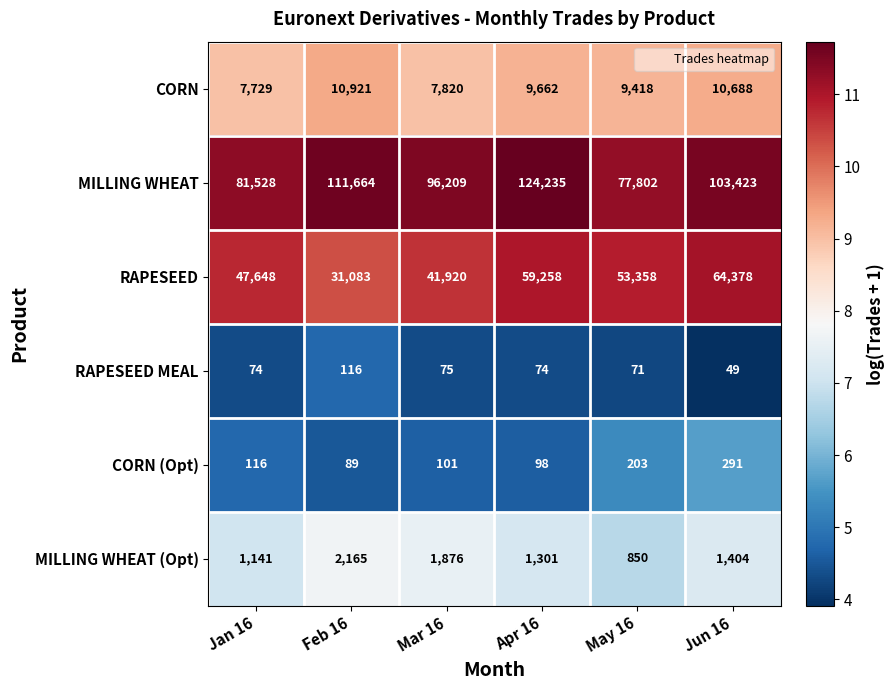

Rank the series at Apr 16 from highest to lowest value.

MILLING WHEAT, RAPESEED, CORN, MILLING WHEAT (Opt), CORN (Opt), RAPESEED MEAL